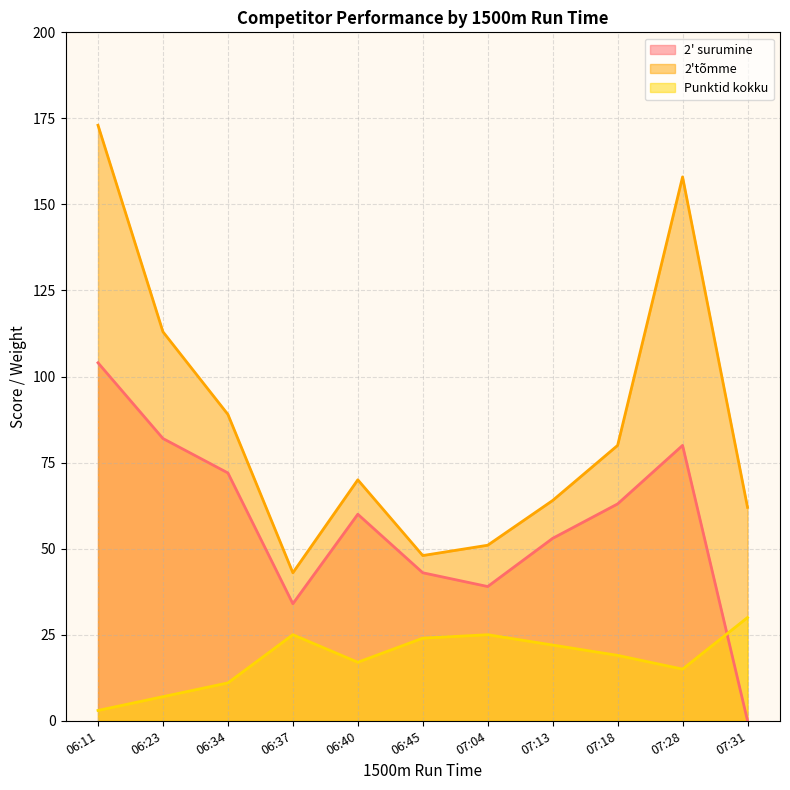

Which series changed the most between 07:13 and 07:18?

2'tõmme